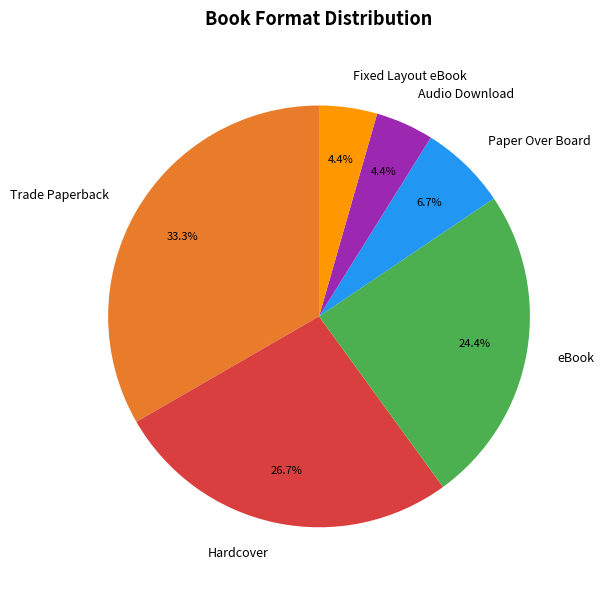

To the nearest percent, what is the average slice percentage?

17%